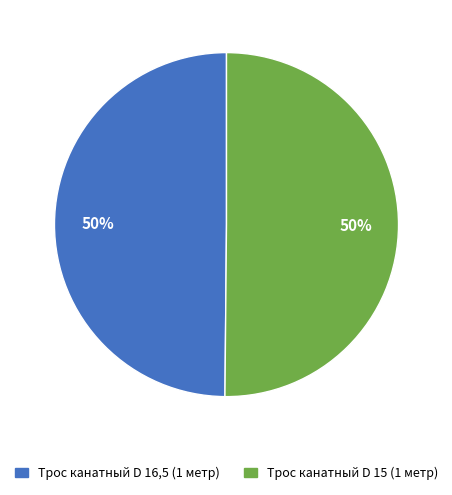

Combined, do Трос канатный D 15 (1 метр) and Трос канатный D 16,5 (1 метр) account for over 50%?

Yes